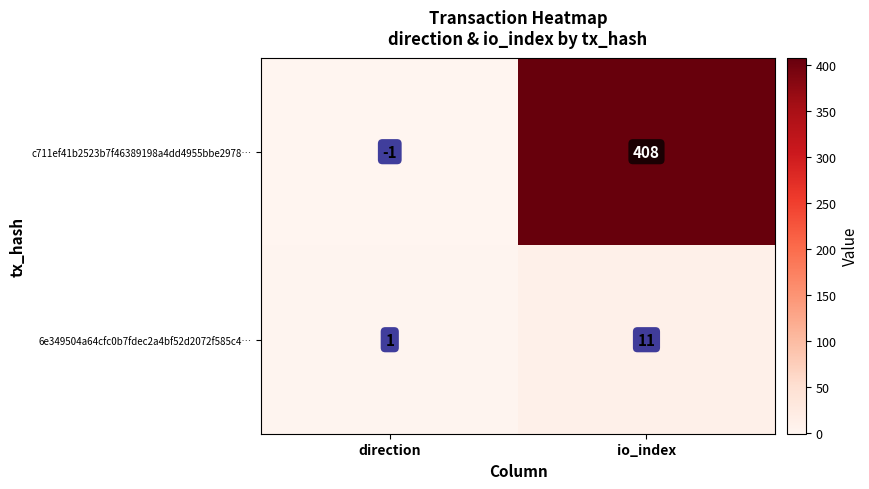

At which category is the sum across all series the highest?

io_index